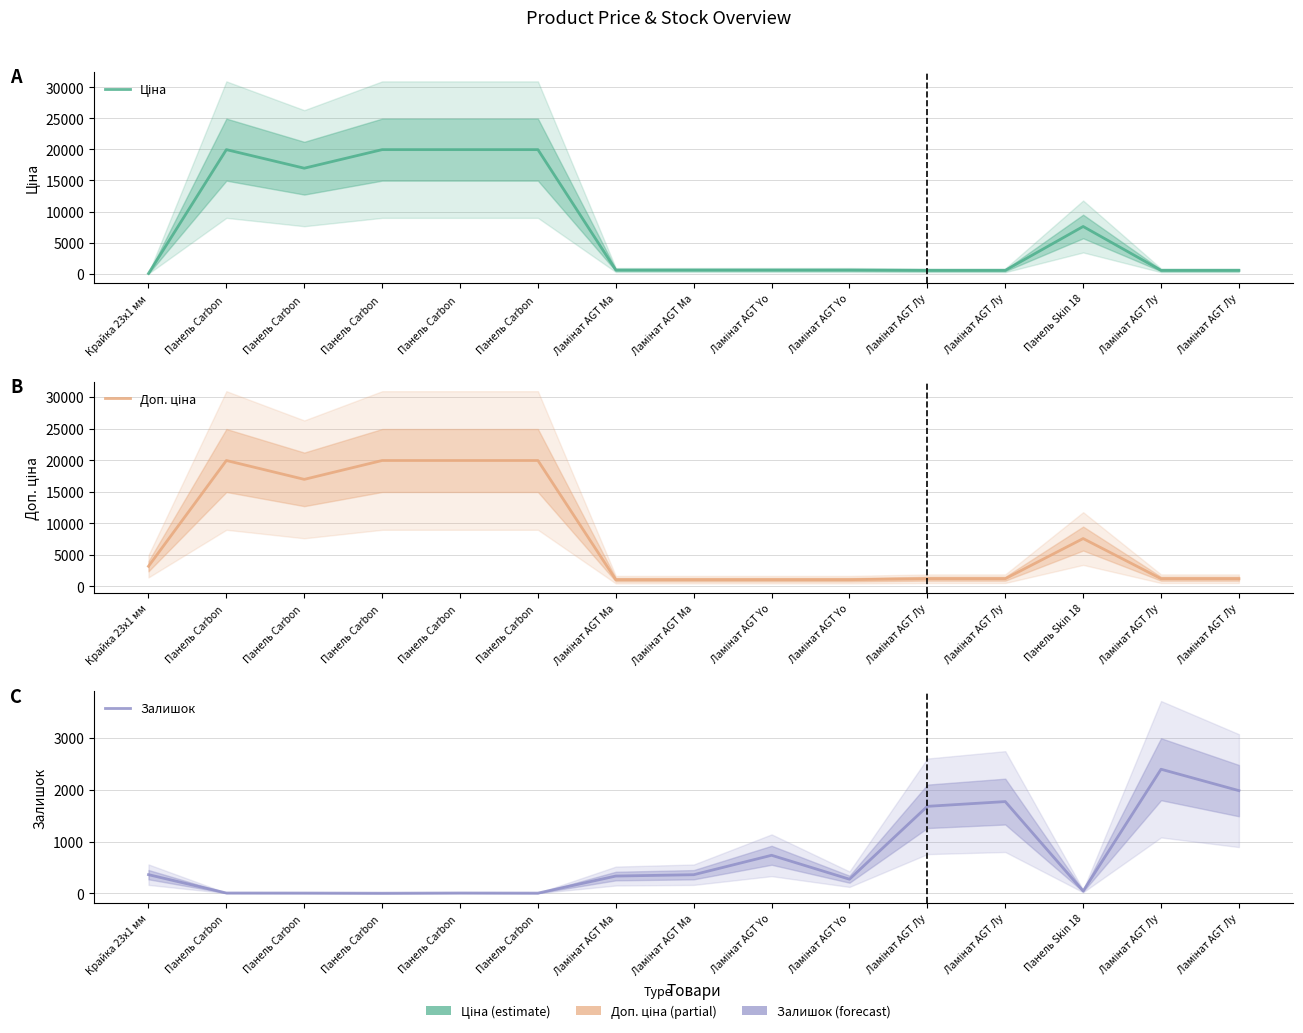

Reading left to right, extract all data points from this chart.

Ціна: 32.0	19964.2	16976.3	19964.2	19964.2	19964.2	589.9	589.9	589.9	589.9	539.0	539.0	7596.5	539.0	539.0
Доп. ціна: 3205.0	19964.2	16976.3	19964.2	19964.2	19964.2	1081.7	1081.7	1081.7	1081.7	1235.4	1235.4	7596.5	1235.4	1235.4
Залишок: 360.0	5.0	4.0	1.0	5.0	3.0	333.0	359.0	735.0	272.0	1682.0	1774.0	43.0	2400.0	1986.0